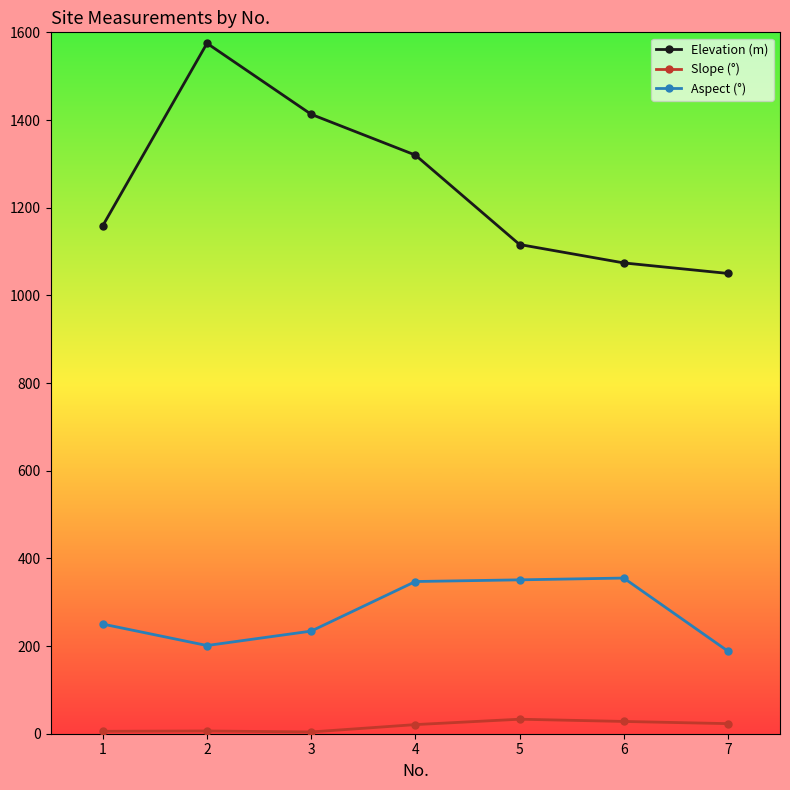

What is the greatest value displayed?

1575.0